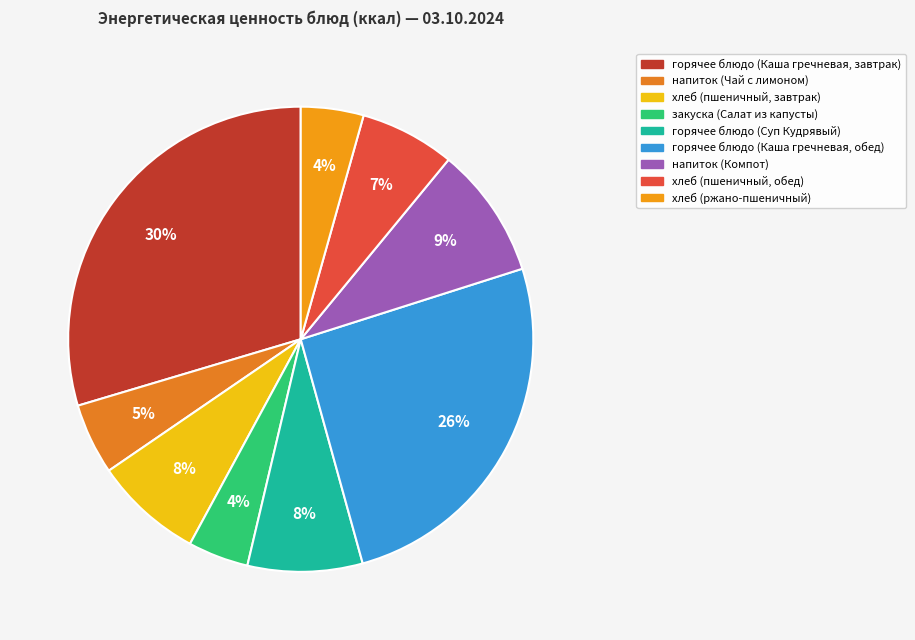

How many slices are in this pie chart?

9